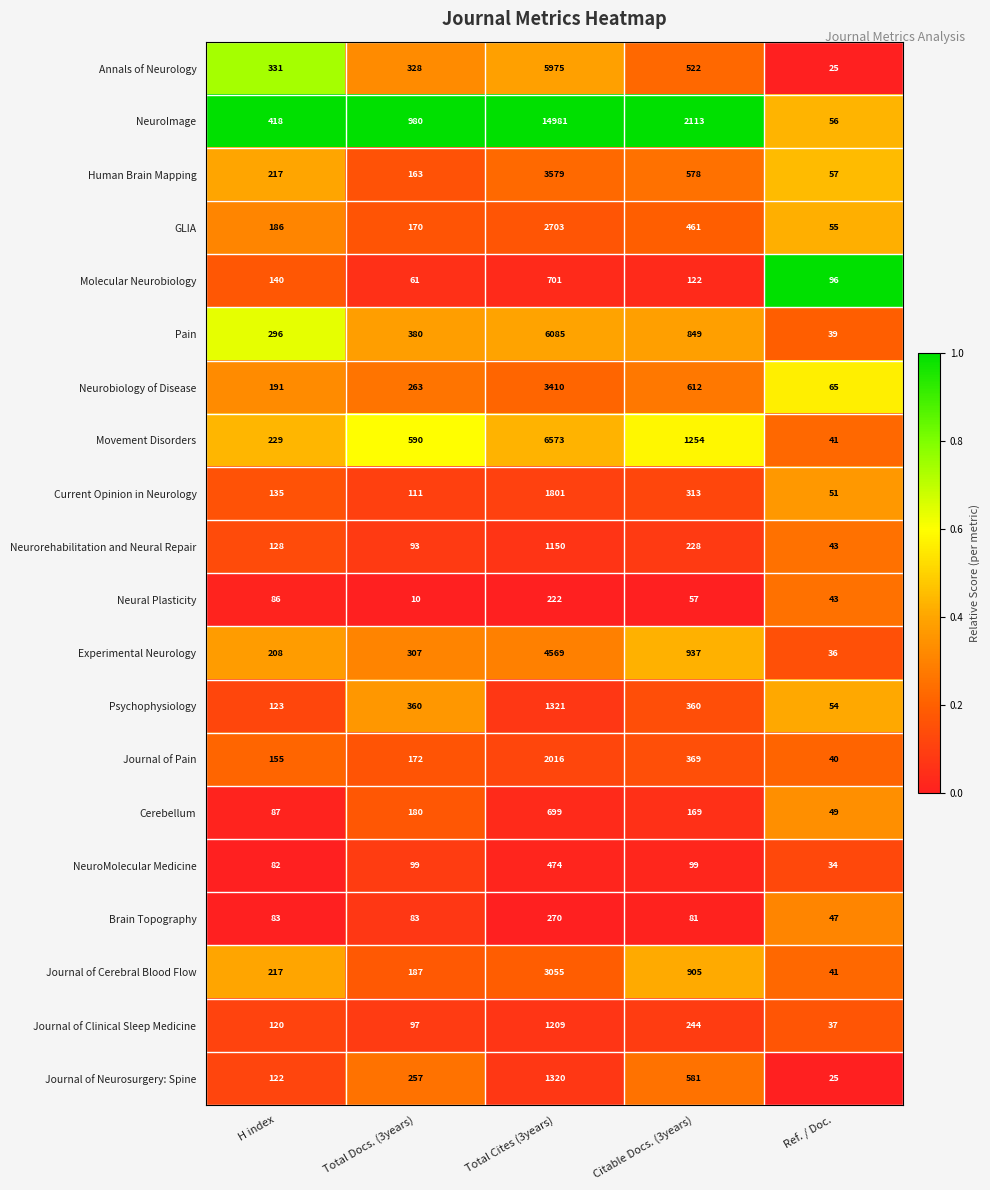

At which label is Molecular Neurobiology closest to 381?

H index